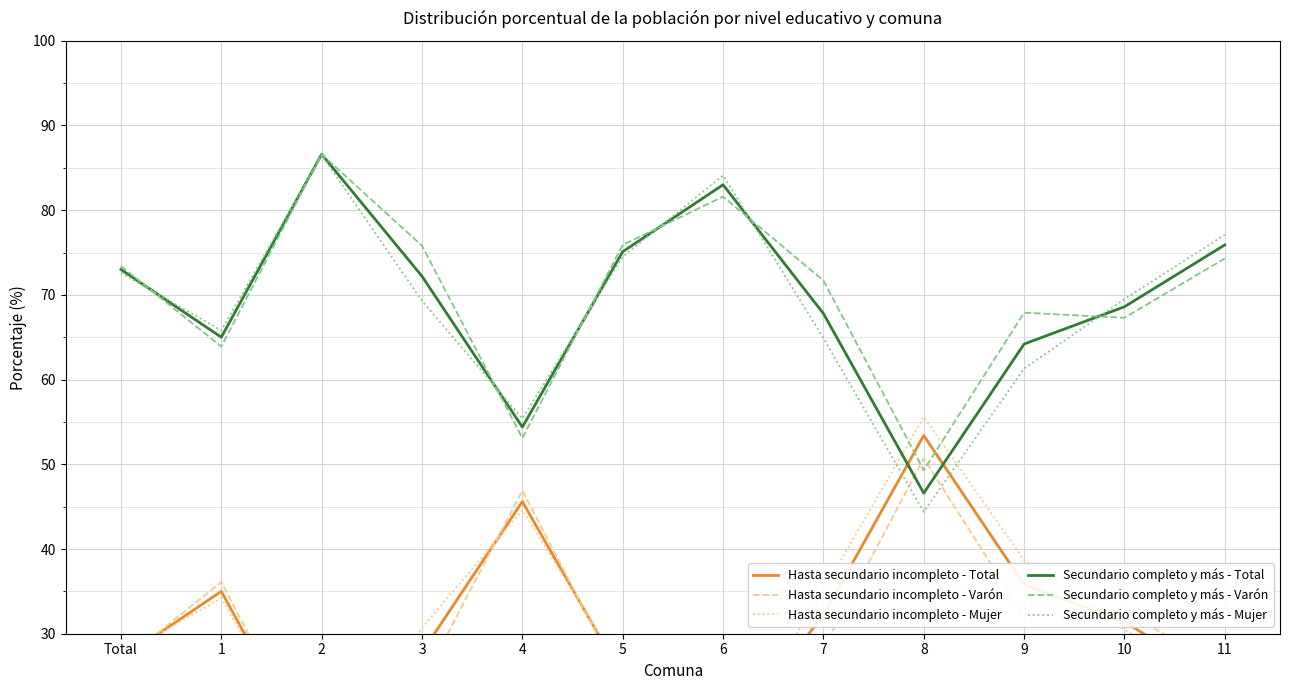

Rank the categories by Secundario completo y más - Total value from lowest to highest.

8, 4, 9, 1, 7, 10, 3, Total, 5, 11, 6, 2